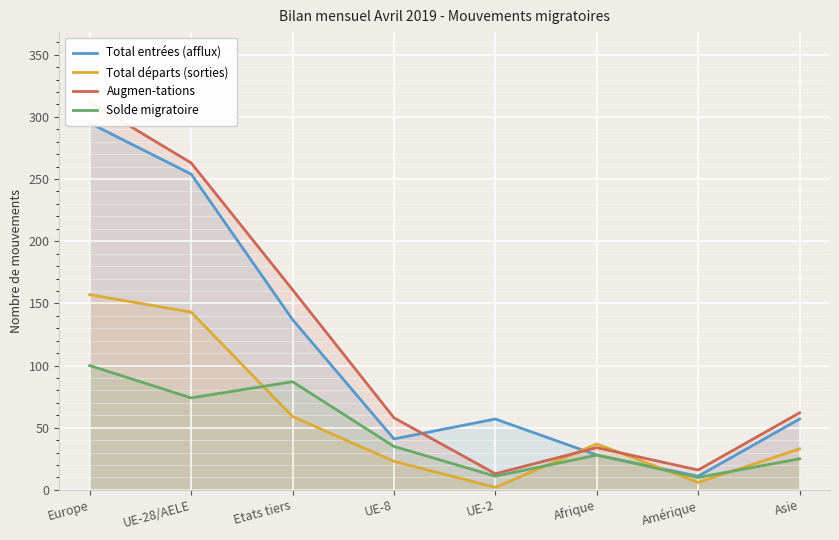

Reading right to left, what are all the values shown in this chart?

Total entrées (afflux): 57	11	28	57	41	137	254	295
Total départs (sorties): 33	6	37	2	23	59	143	157
Augmen-tations: 62	16	34	13	58	161	263	312
Solde migratoire: 25	10	28	11	35	87	74	100